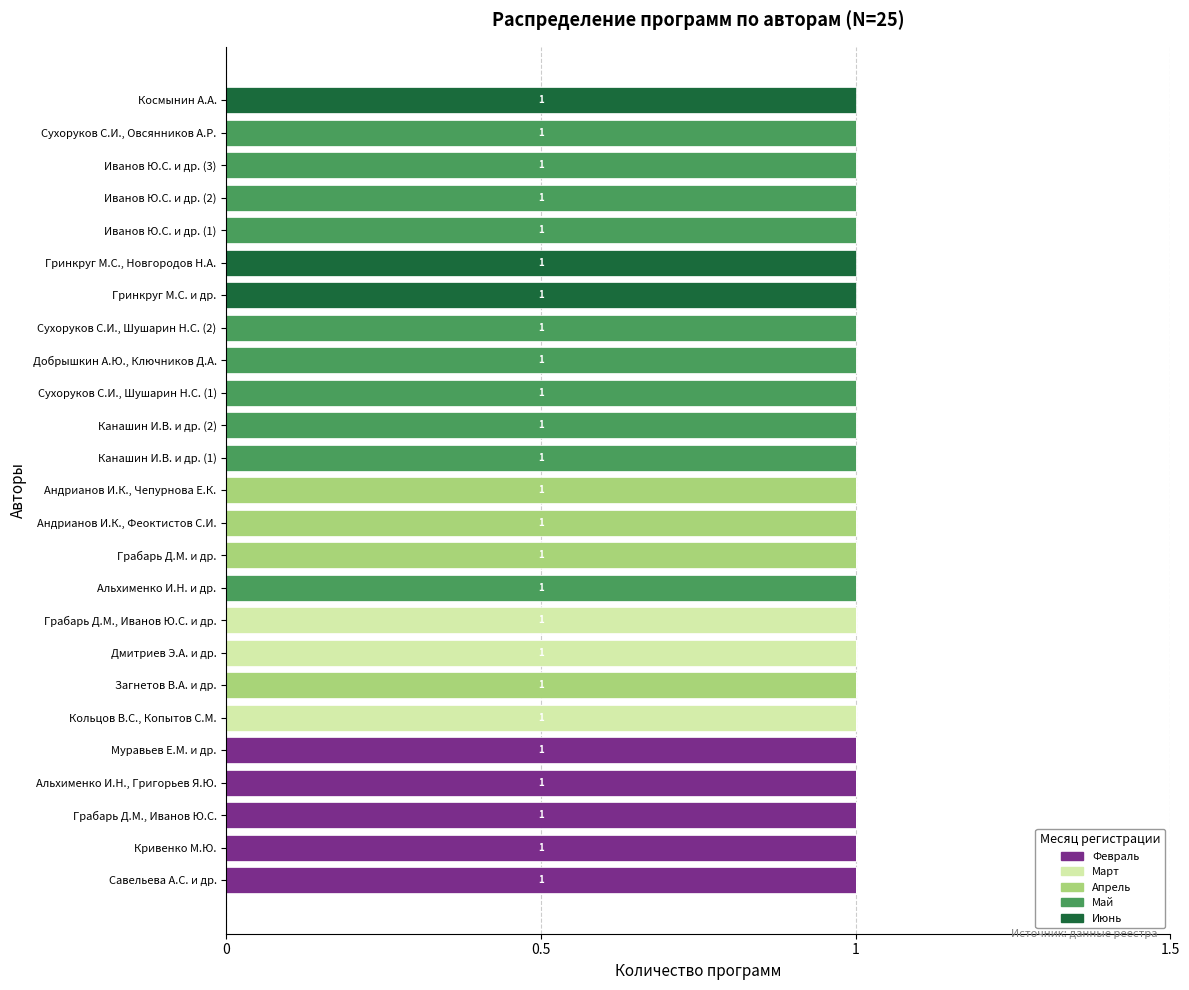

The Февраль series shows 0 at Грабарь Д.М., Иванов Ю.С. и др.. True or false?

True